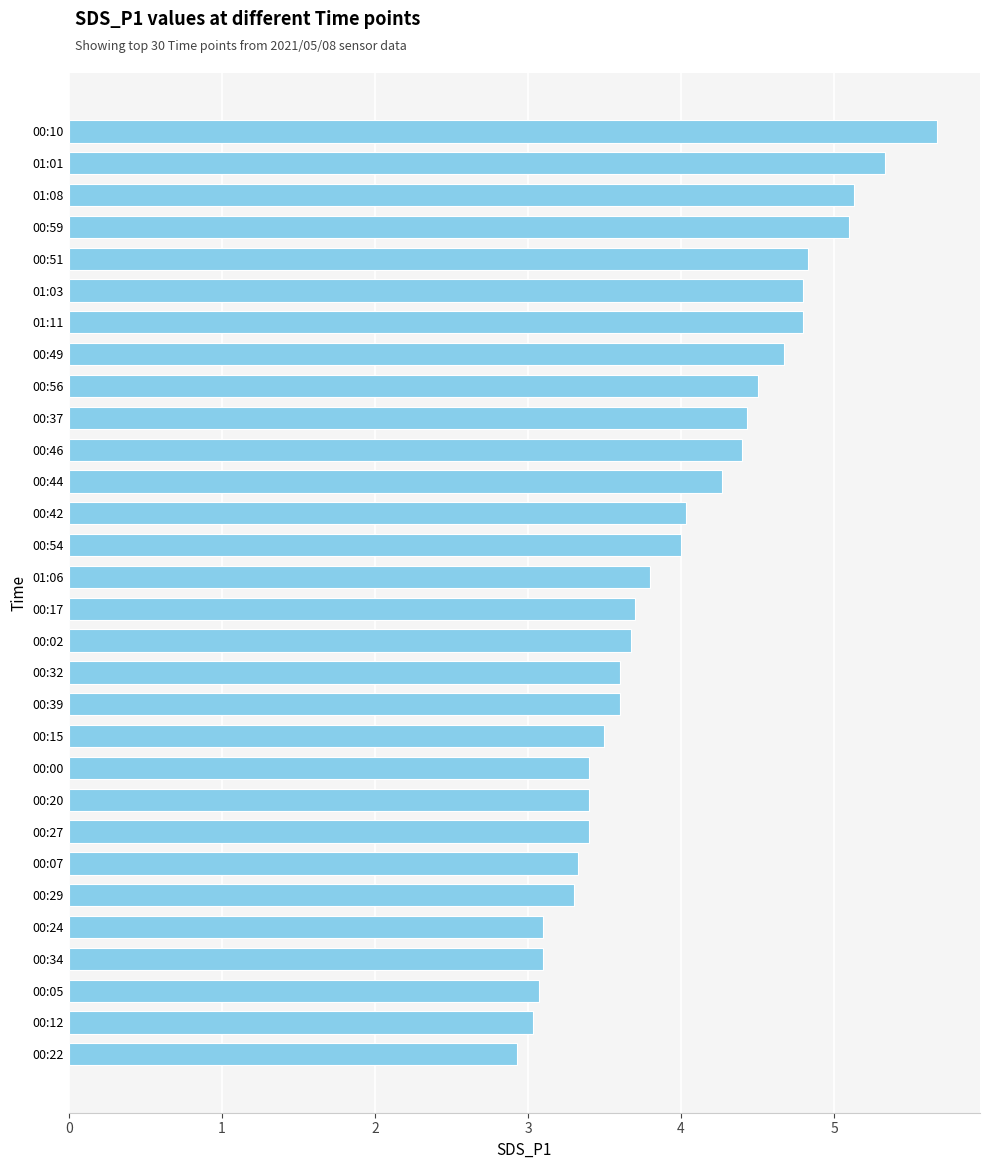

Reading top to bottom, transcribe all the data shown in this chart.

5.7	5.3	5.1	5.1	4.8	4.8	4.8	4.7	4.5	4.4	4.4	4.3	4.0	4.0	3.8	3.7	3.7	3.6	3.6	3.5	3.4	3.4	3.4	3.3	3.3	3.1	3.1	3.1	3.0	2.9